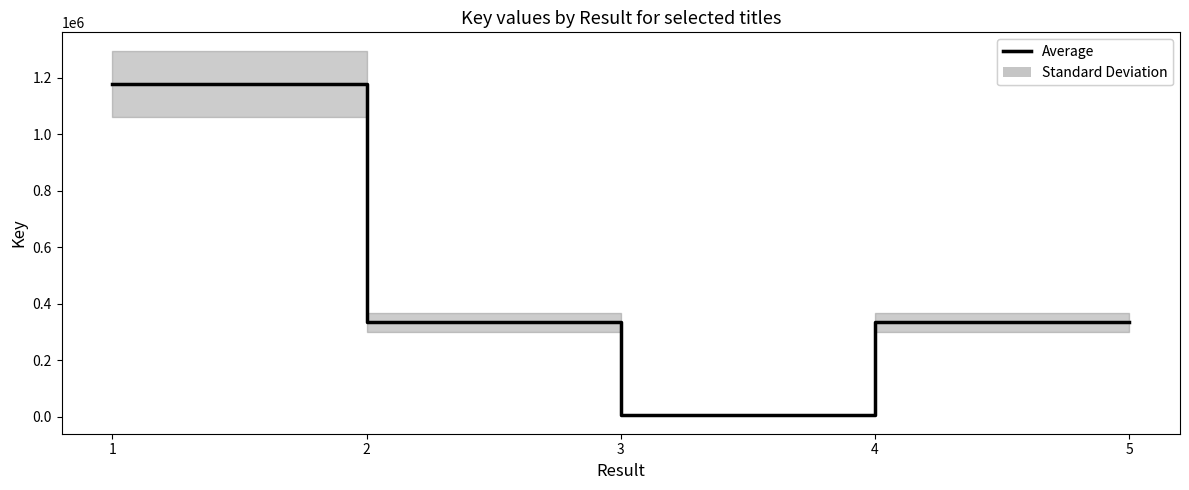

Reading left to right, list all the values displayed in this chart.

1=1177539	2=335088	3=5075	4=334785	5=334604